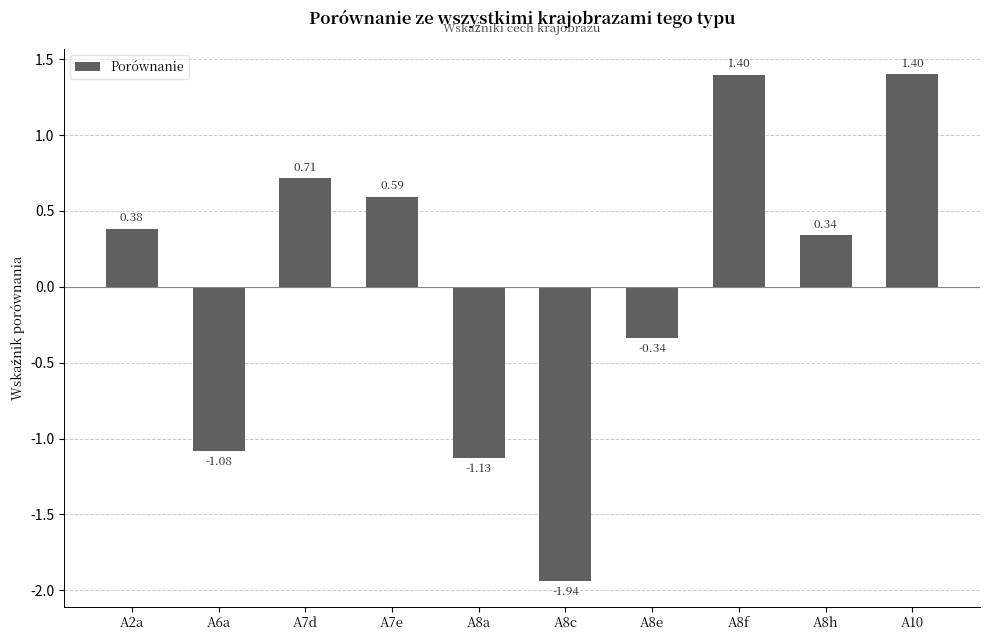

What is the greatest value displayed?

1.4